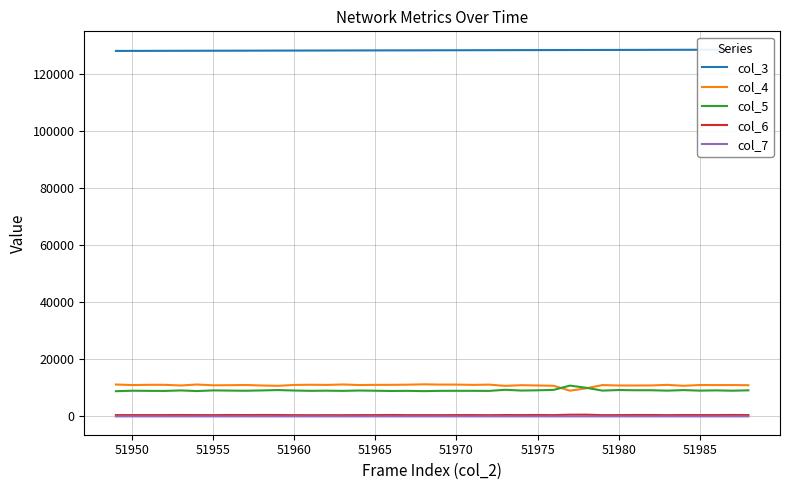

Which series has the largest total across all categories?

col_3